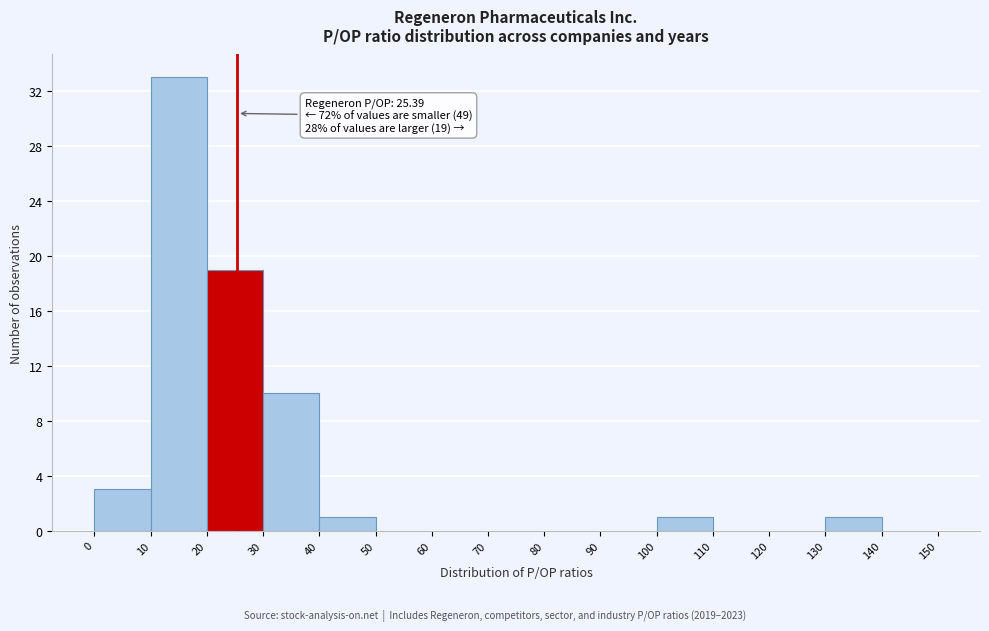

Over which range of the x-axis is the bar tallest?

10 to 20